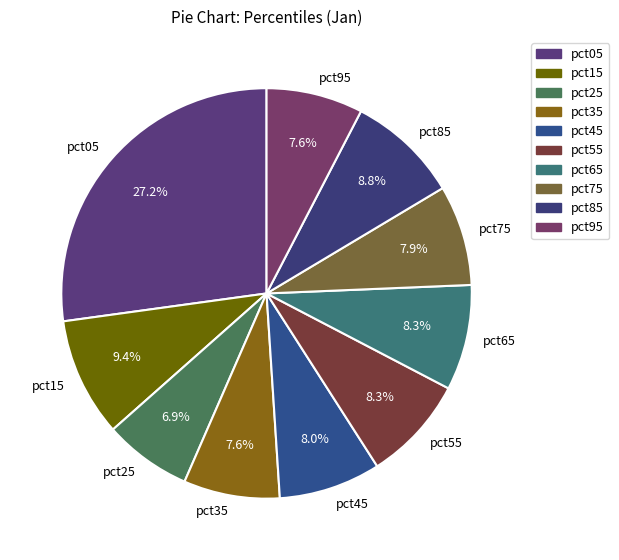

How many slices are in this pie chart?

10